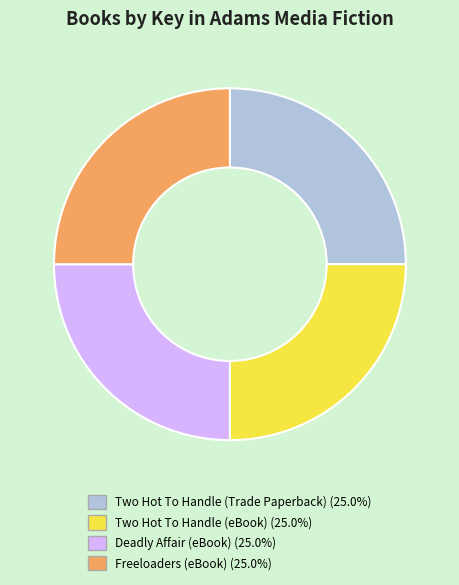

How many slices are in this pie chart?

4